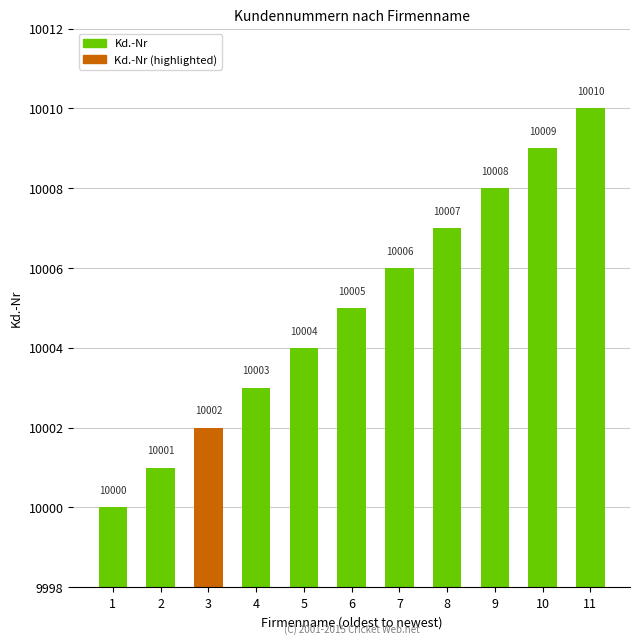

Reading left to right, list all the values displayed in this chart.

10000	10001	10002	10003	10004	10005	10006	10007	10008	10009	10010